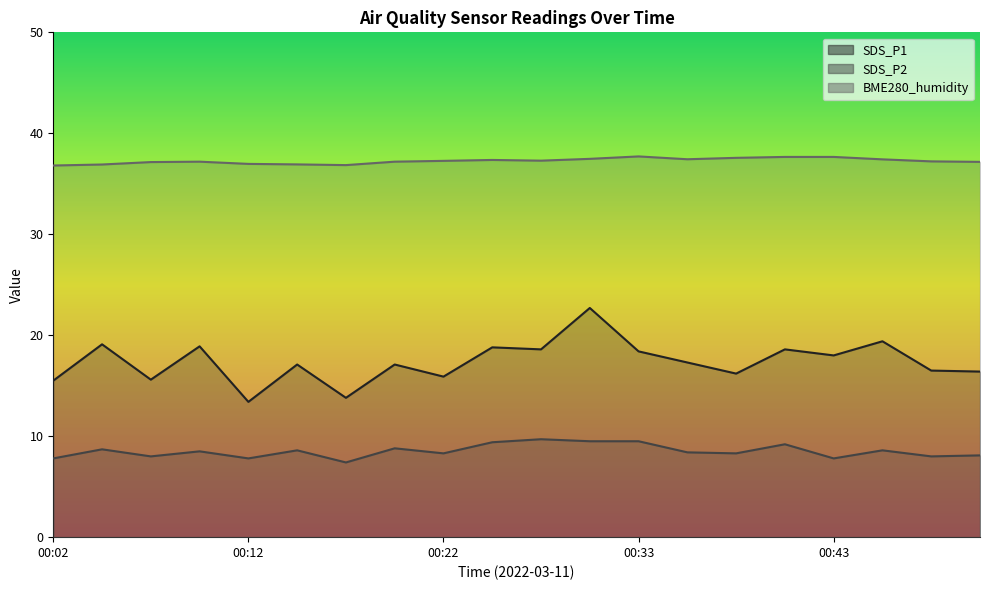

What is the maximum value shown in the chart?

37.7